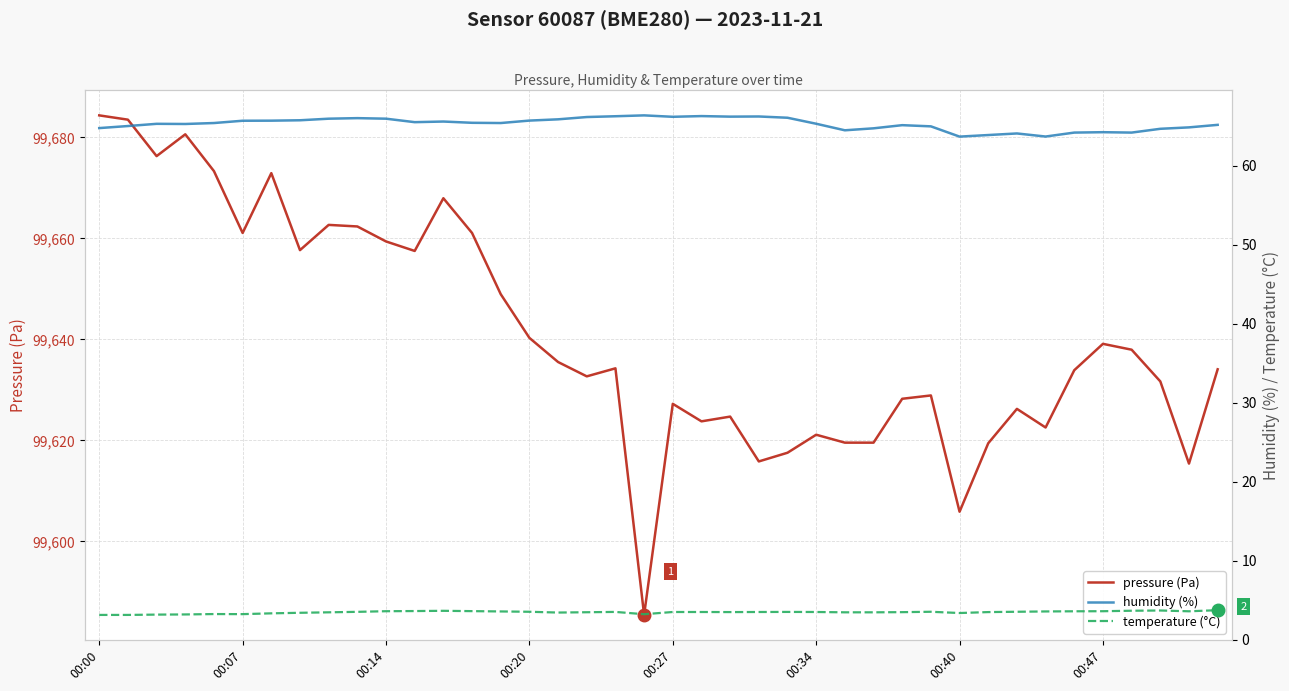

Which series has the largest total across all categories?

pressure (Pa)